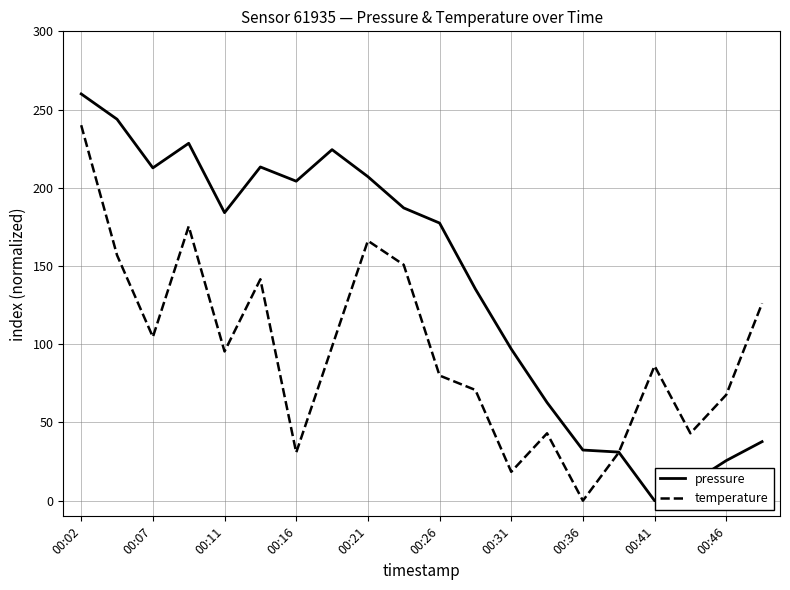

Which series has the largest total across all categories?

pressure